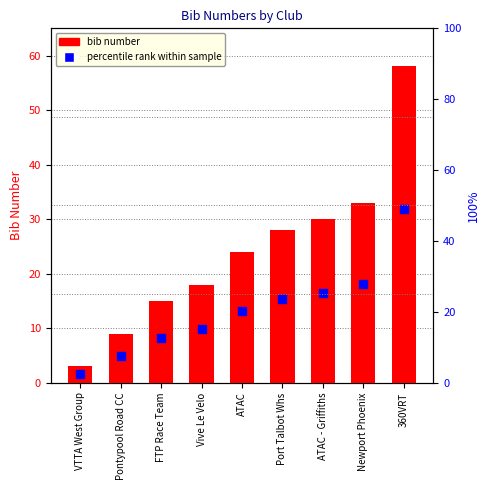

Which series reaches the maximum Y coordinate?

bib number